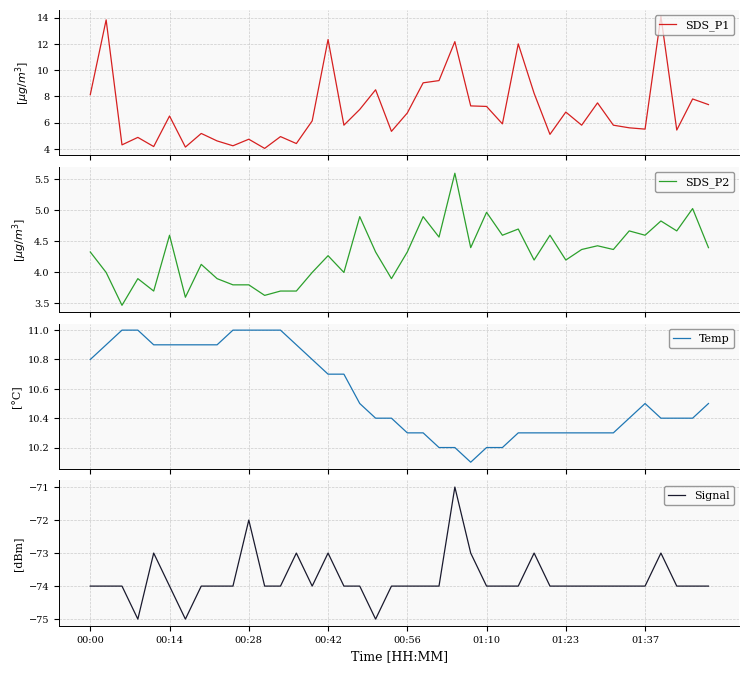

What is the difference between the second highest and minimum values in the Signal series?

3